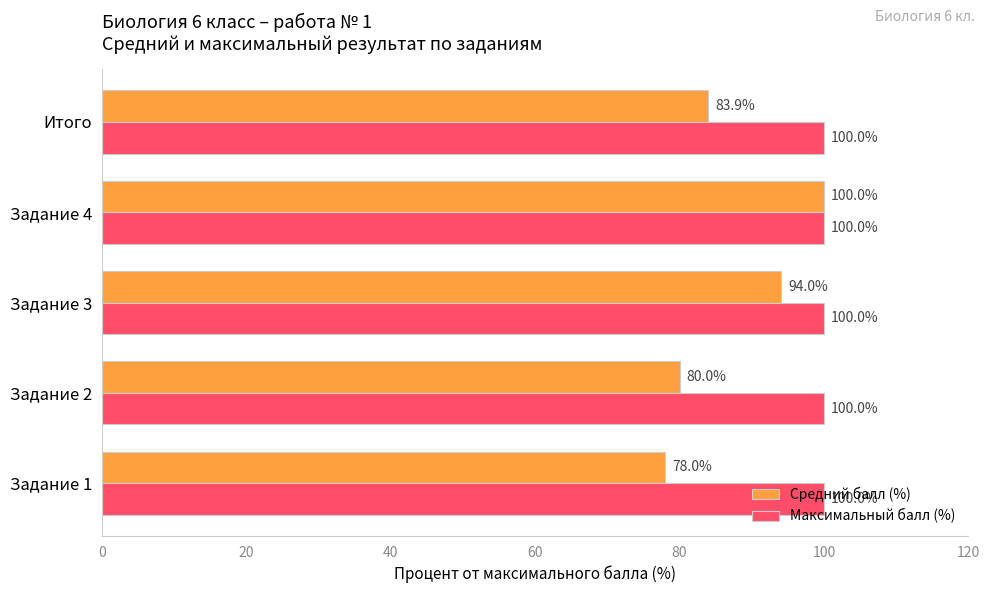

What is the highest value of the Максимальный балл (%) series?

100.0